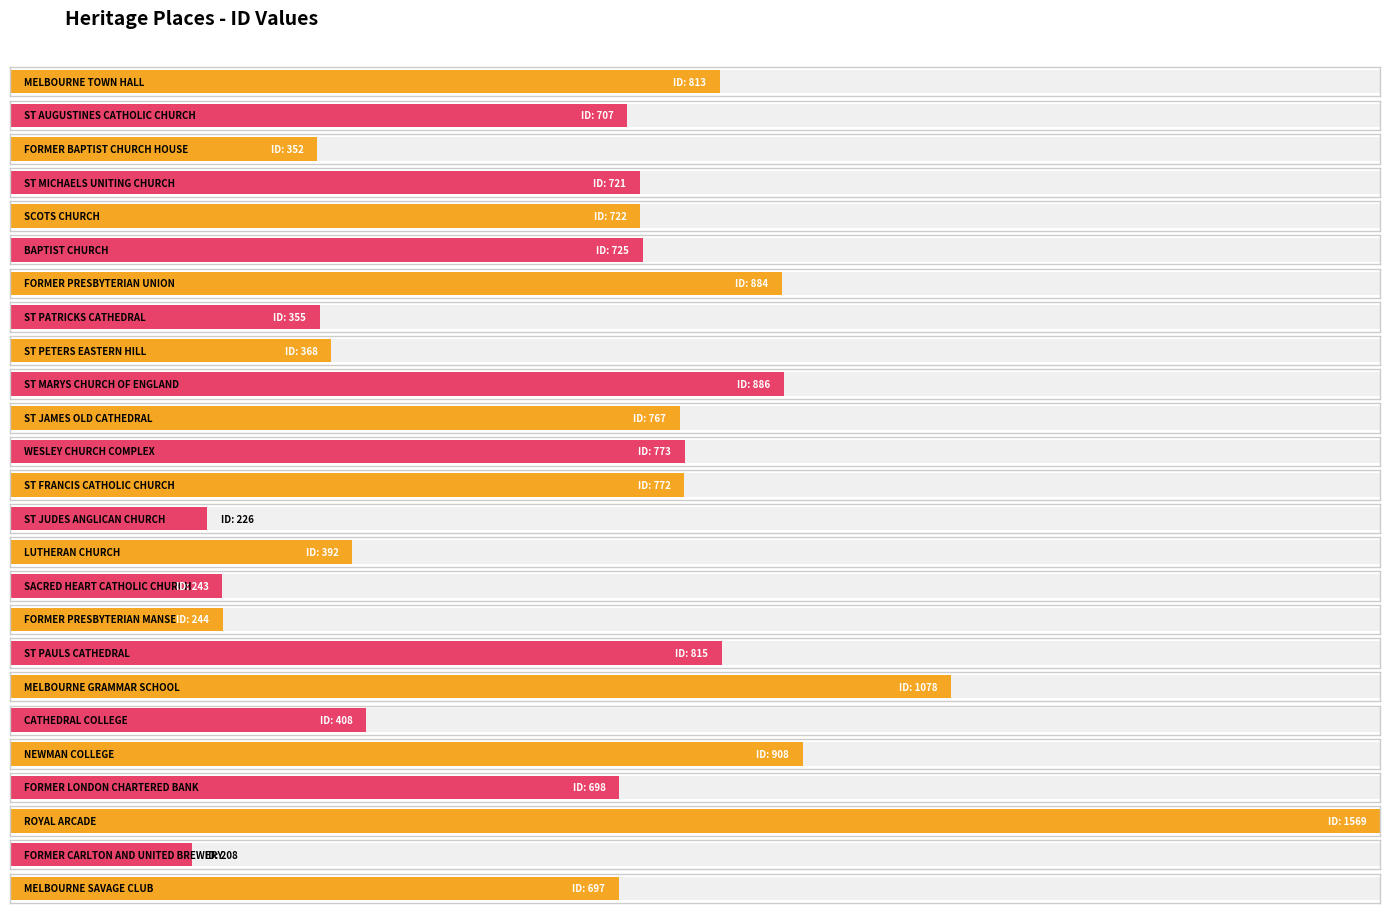

The chart shows a value of 408 at CATHEDRAL COLLEGE. True or false?

True